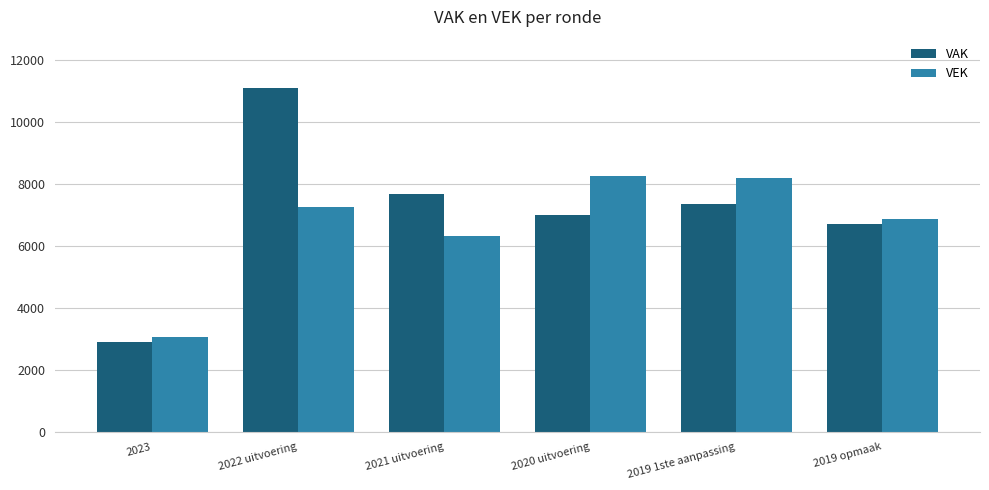

Which series changed the most between 2022 uitvoering and 2019 1ste aanpassing?

VAK